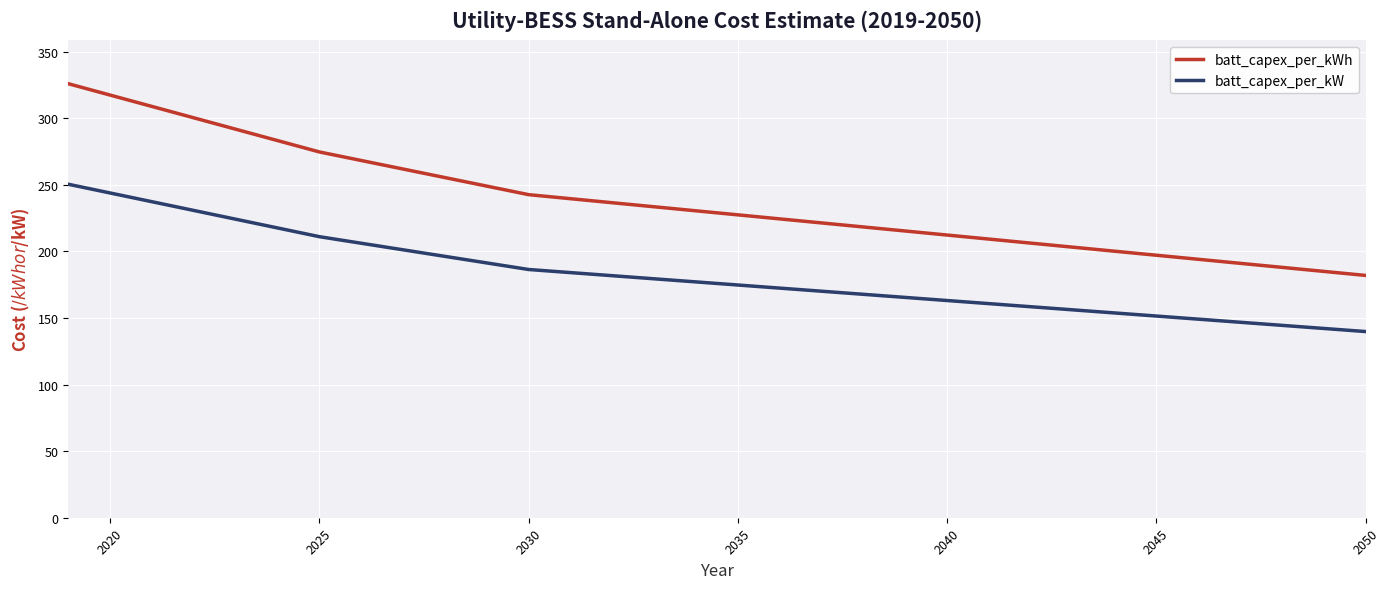

True or false: batt_capex_per_kWh and batt_capex_per_kW intersect in this chart.

False